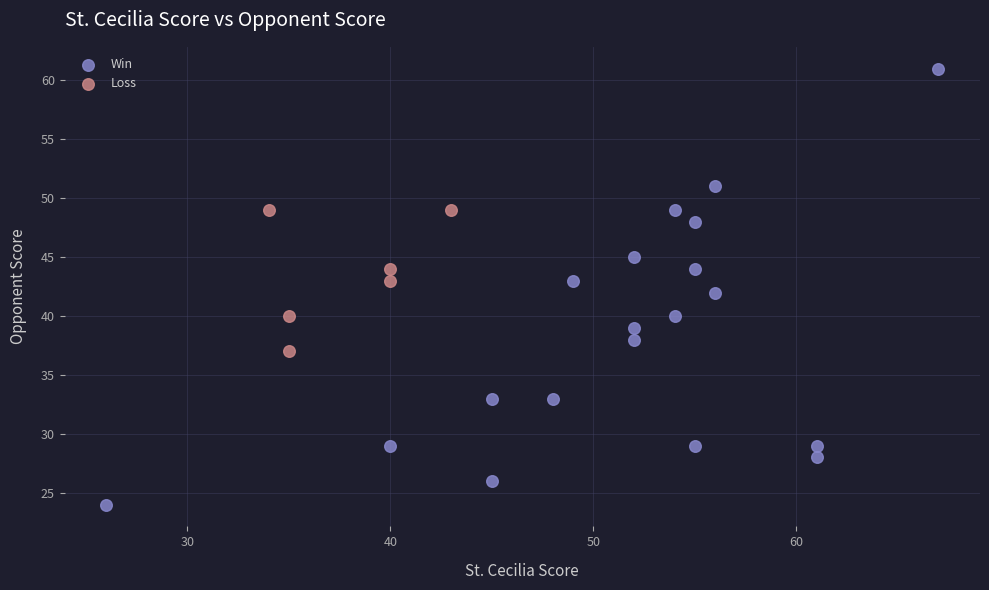

Which series reaches the minimum Y coordinate?

Win